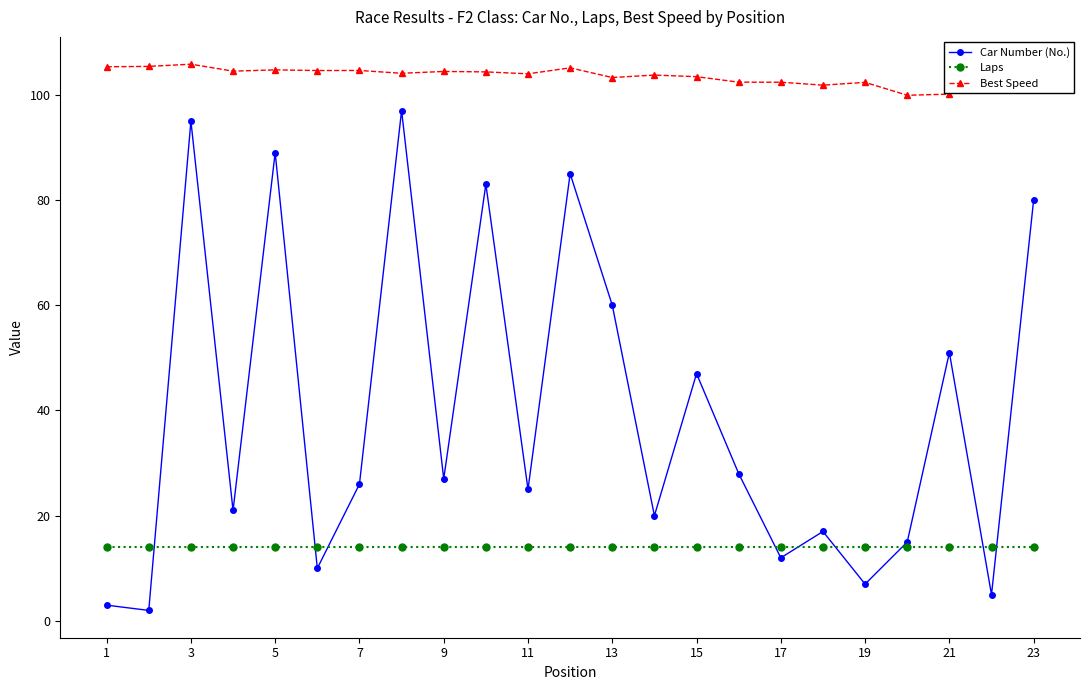

How many categories are shown in the chart?

23